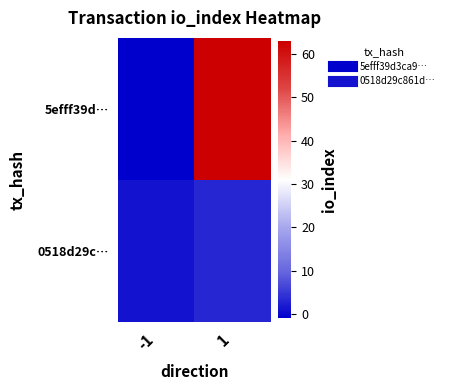

Which series has the widest spread of values?

5efff39d…